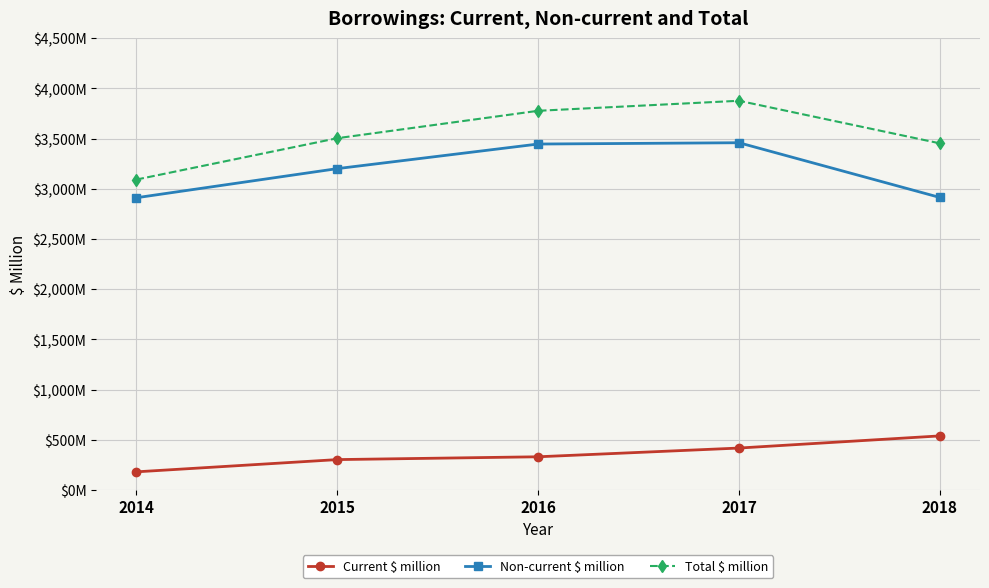

True or false: Non-current $ million and Current $ million intersect in this chart.

False